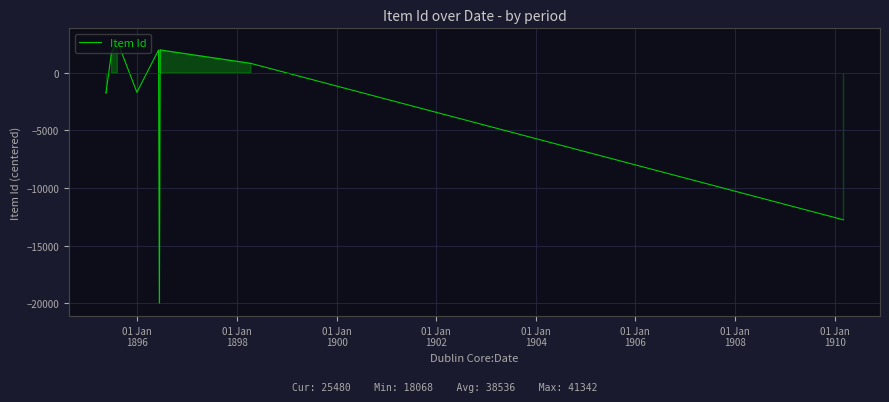

True or false: there are more than 2 points higher than both neighbors.

True